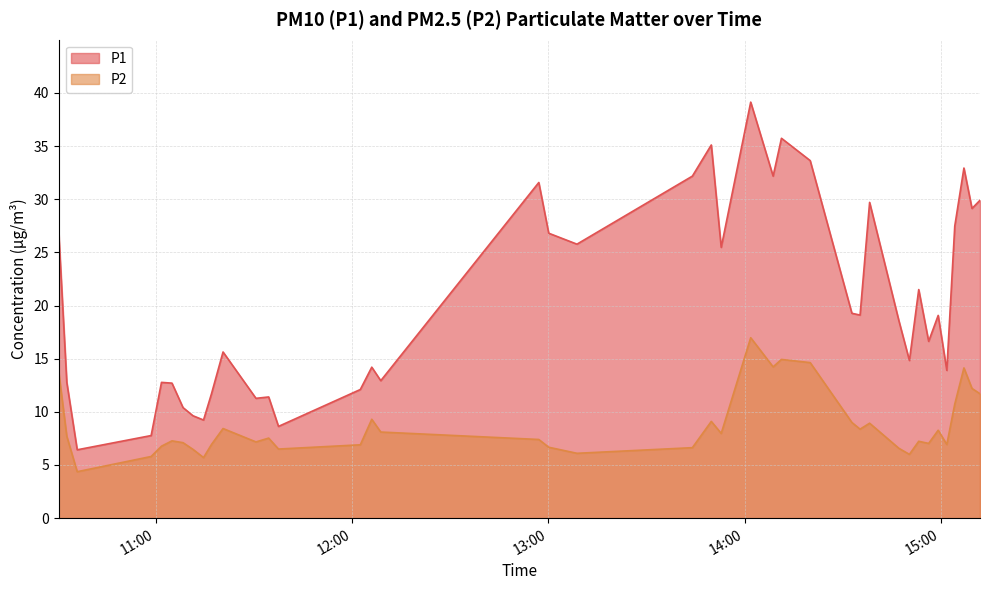

Which series has the largest range (max minus min)?

P1